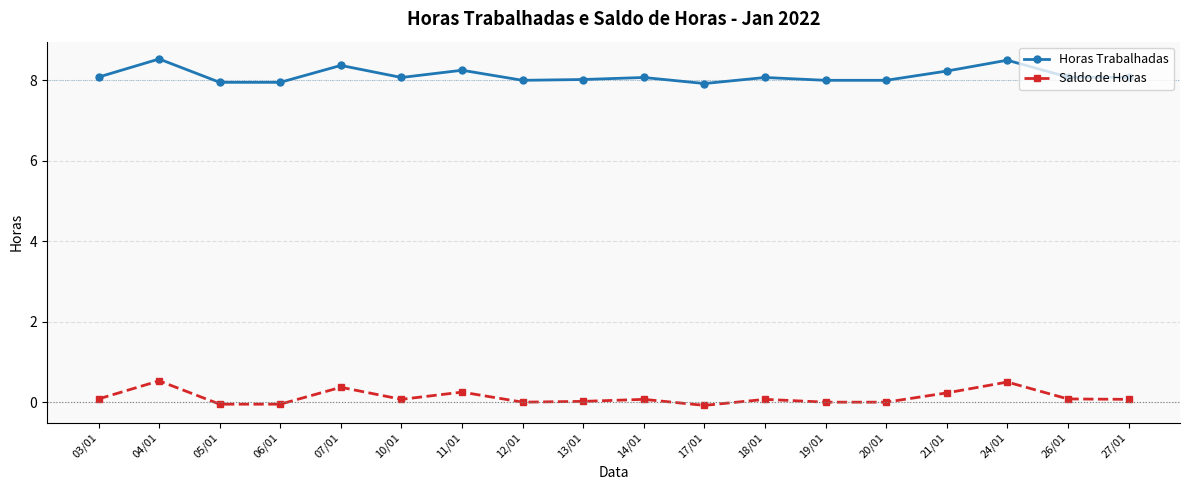

How many lines are shown in the chart?

2